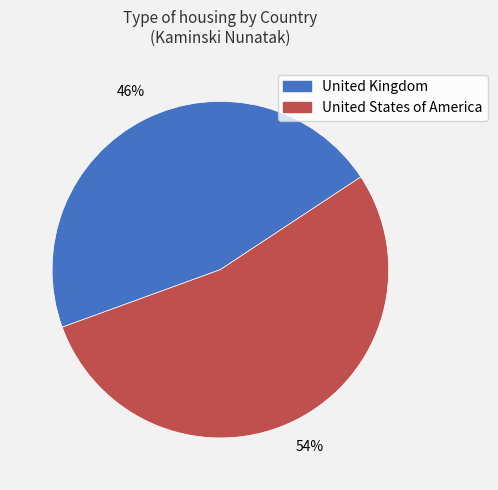

Combined, do United Kingdom and United States of America account for over 50%?

Yes